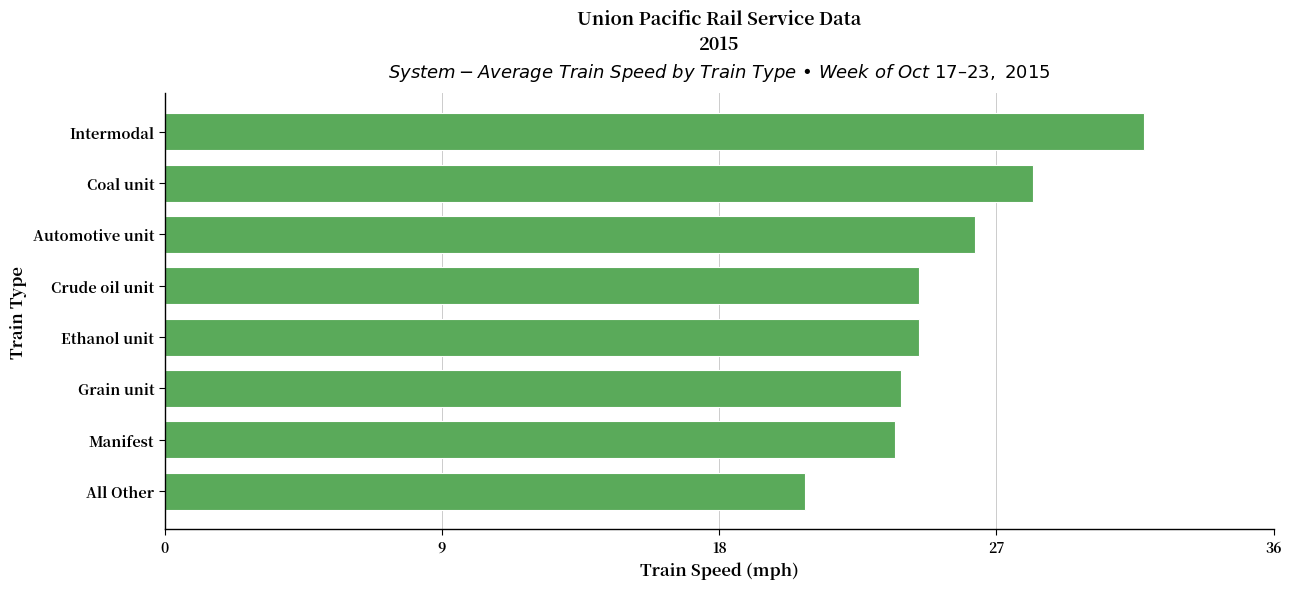

What is the change in value from Intermodal to Manifest?

-8.1